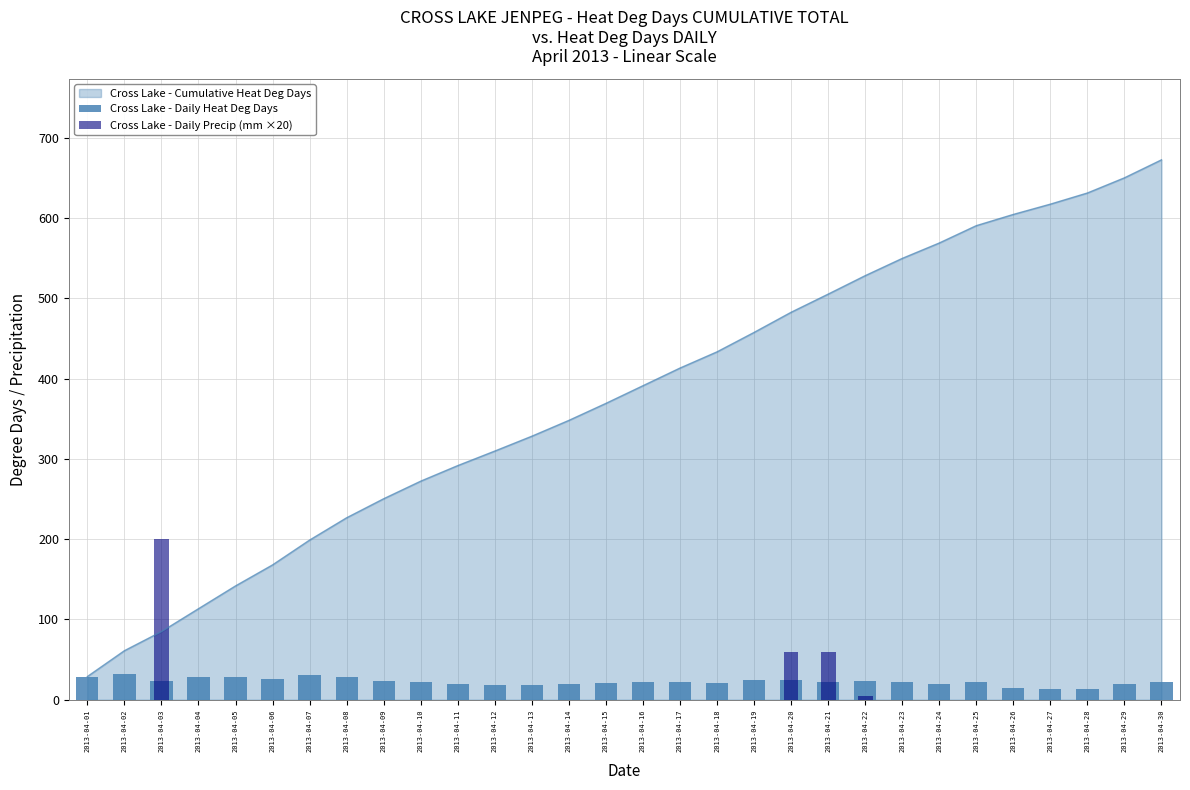

List the labels in order of Cross Lake - Daily Precip (mm ×20) value, largest first.

2013-04-03, 2013-04-20, 2013-04-21, 2013-04-22, 2013-04-01, 2013-04-02, 2013-04-04, 2013-04-05, 2013-04-06, 2013-04-07, 2013-04-08, 2013-04-09, 2013-04-10, 2013-04-11, 2013-04-12, 2013-04-13, 2013-04-14, 2013-04-15, 2013-04-16, 2013-04-17, 2013-04-18, 2013-04-19, 2013-04-23, 2013-04-24, 2013-04-25, 2013-04-26, 2013-04-27, 2013-04-28, 2013-04-29, 2013-04-30